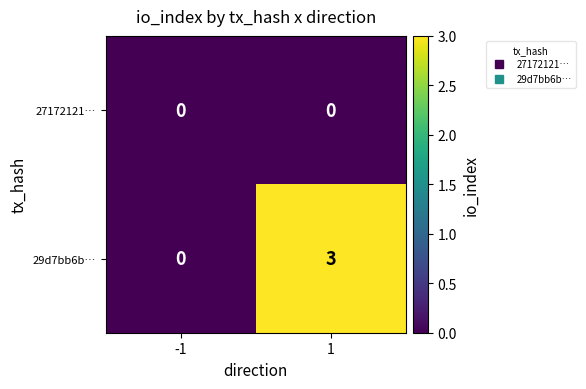

List the series in order of their peak value, lowest first.

27172121…, 29d7bb6b…